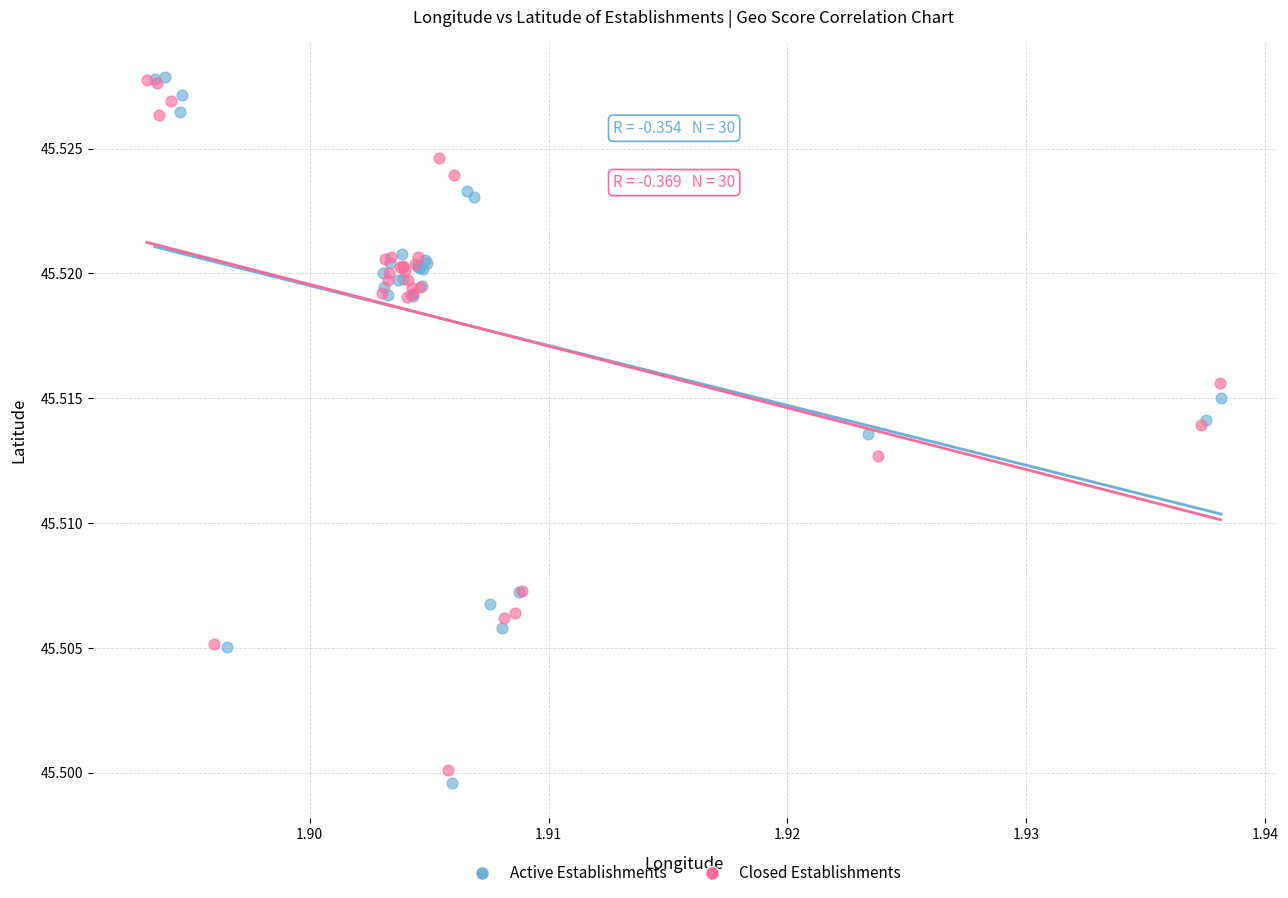

What are all the series names shown in the legend?

Active Establishments, Closed Establishments